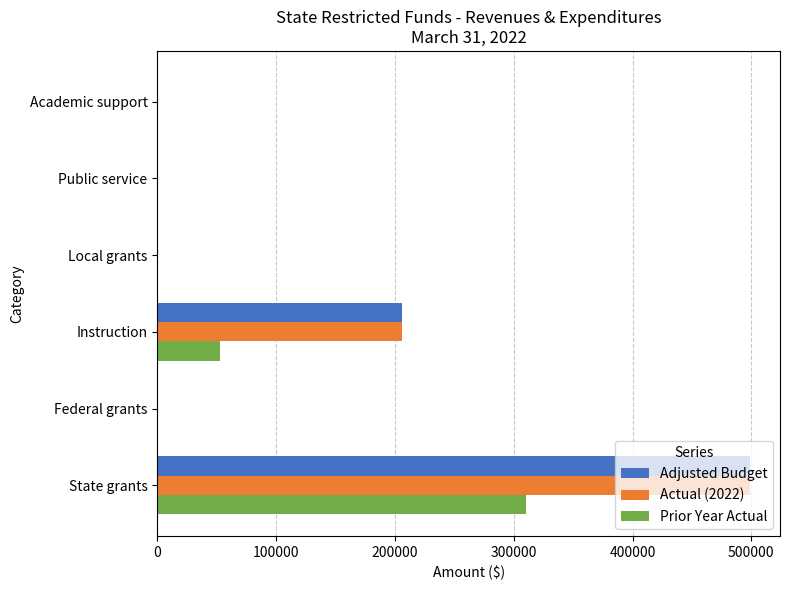

What are all the series names shown in the legend?

Adjusted Budget, Actual (2022), Prior Year Actual